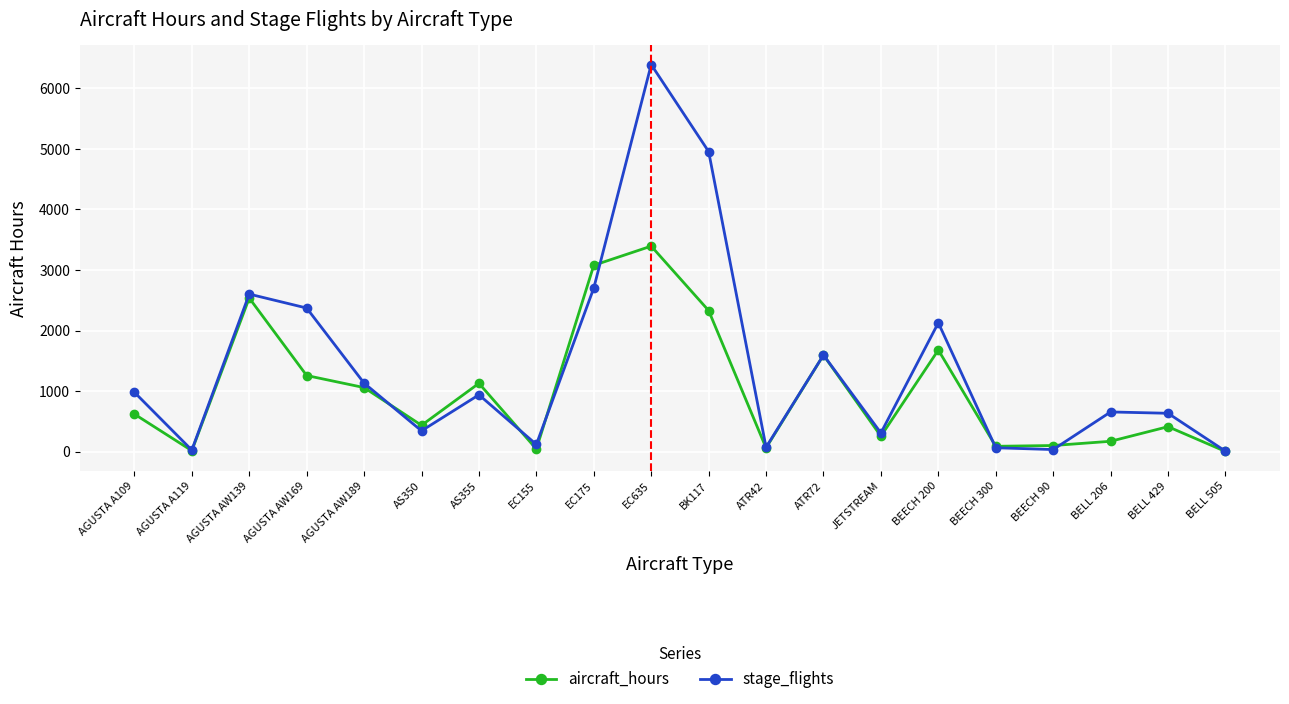

The value of stage_flights at BEECH 200 is 2868.0. True or false?

False